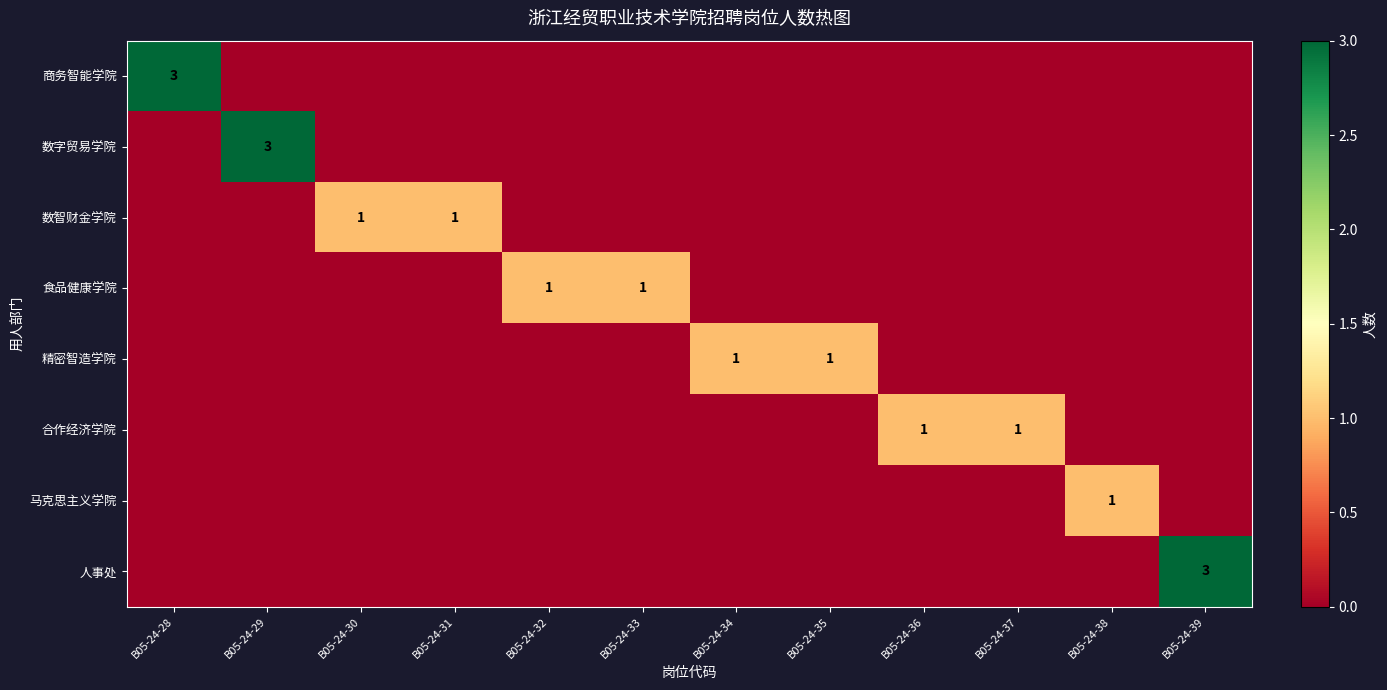

How many data points does each series have?

12